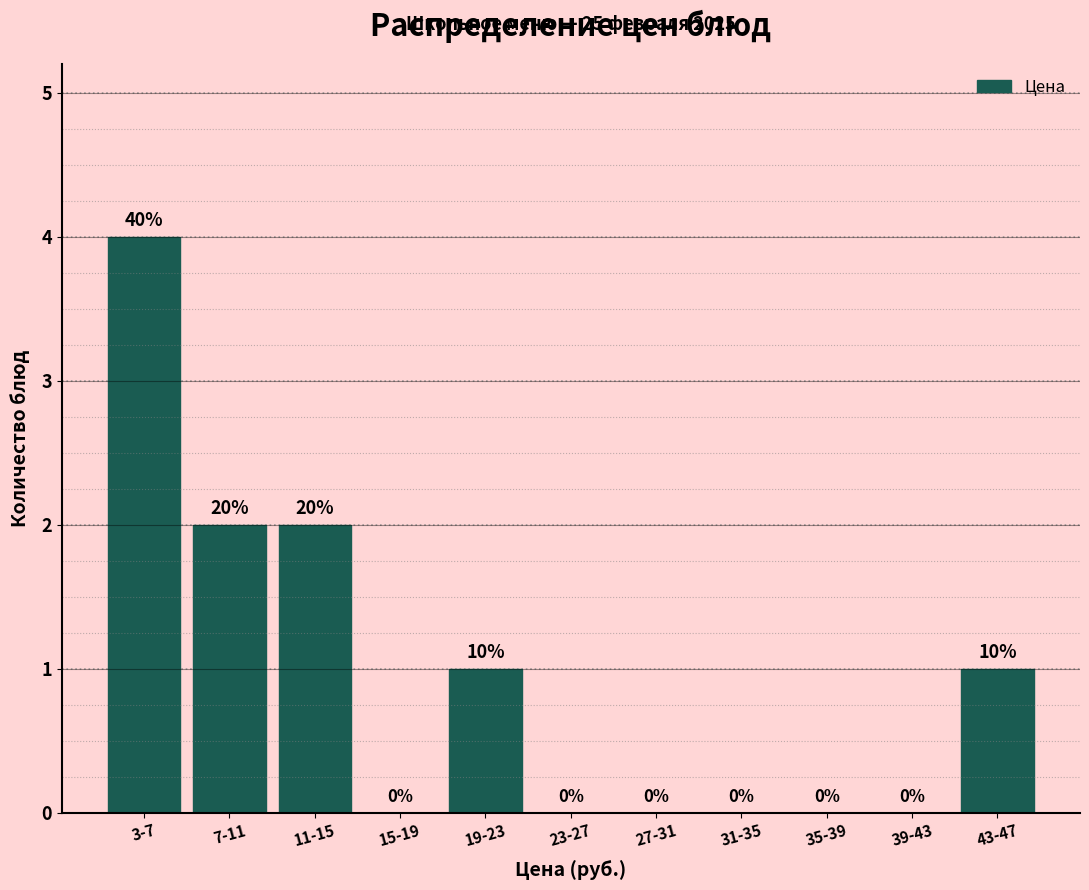

Reading left to right, what are all the values shown in this chart?

3-7=4	7-11=2	11-15=2	15-19=0	19-23=1	23-27=0	27-31=0	31-35=0	35-39=0	39-43=0	43-47=1